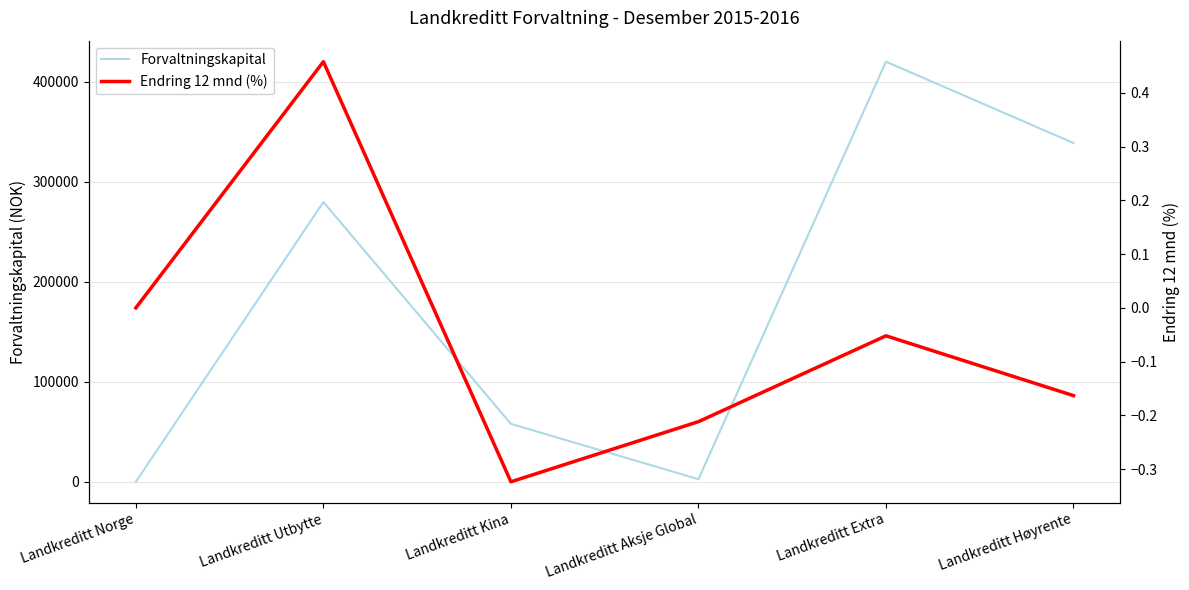

What is the maximum value shown in the chart?

419857.0